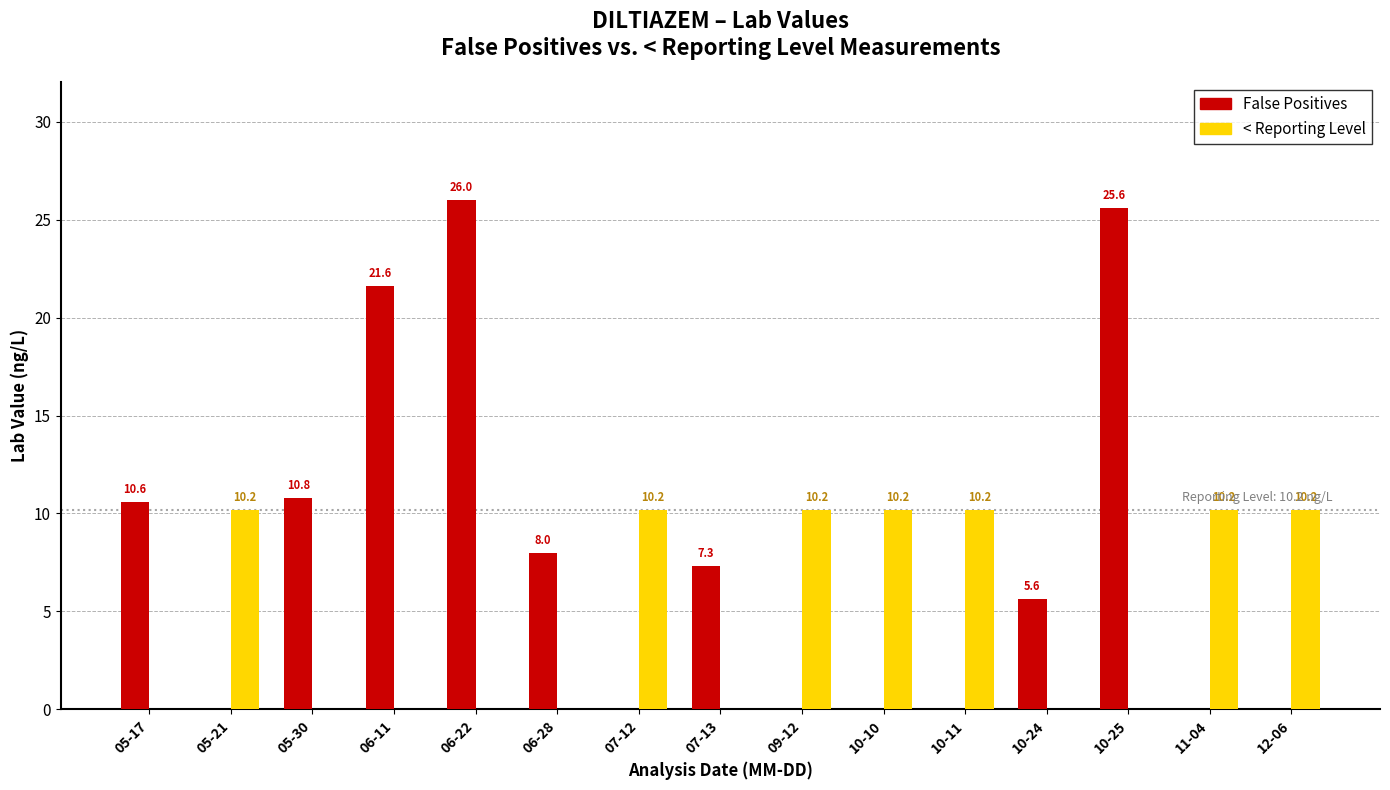

At which category is the sum across all series the highest?

06-22